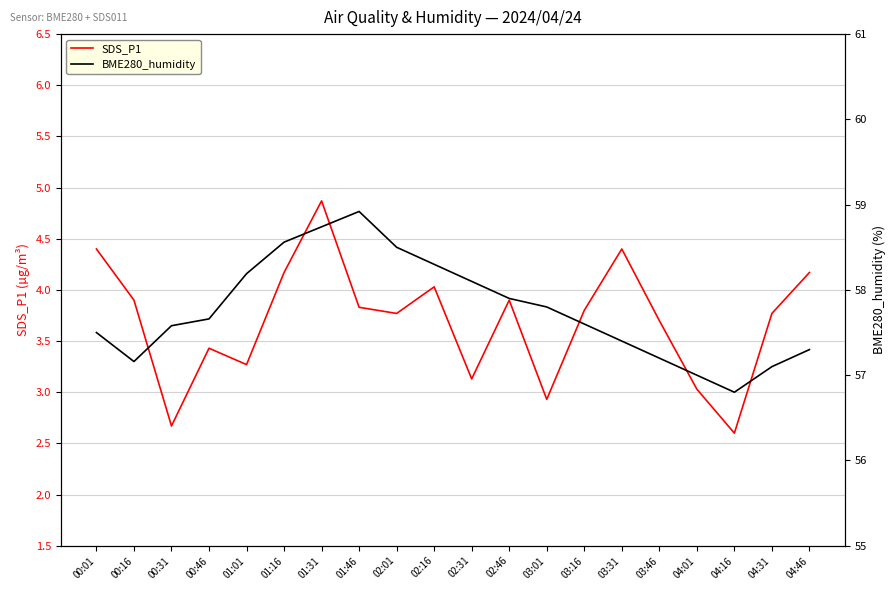

True or false: BME280_humidity and SDS_P1 cross at least once.

False